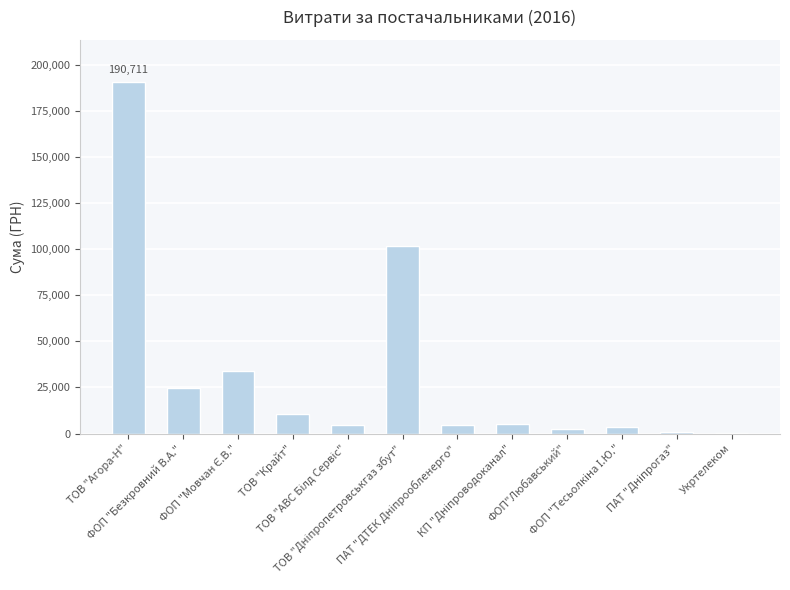

True or false: the data shows 2706.1 at ФОП"Любавський".

True